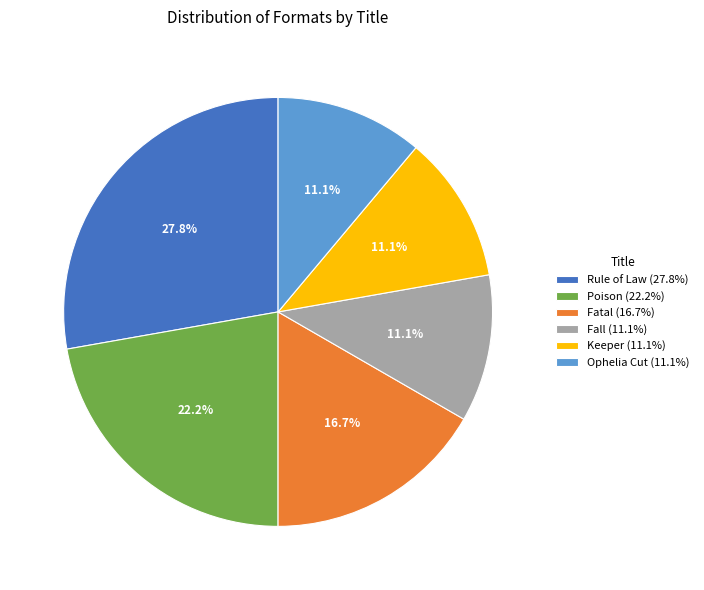

How many segments does this pie chart have?

6